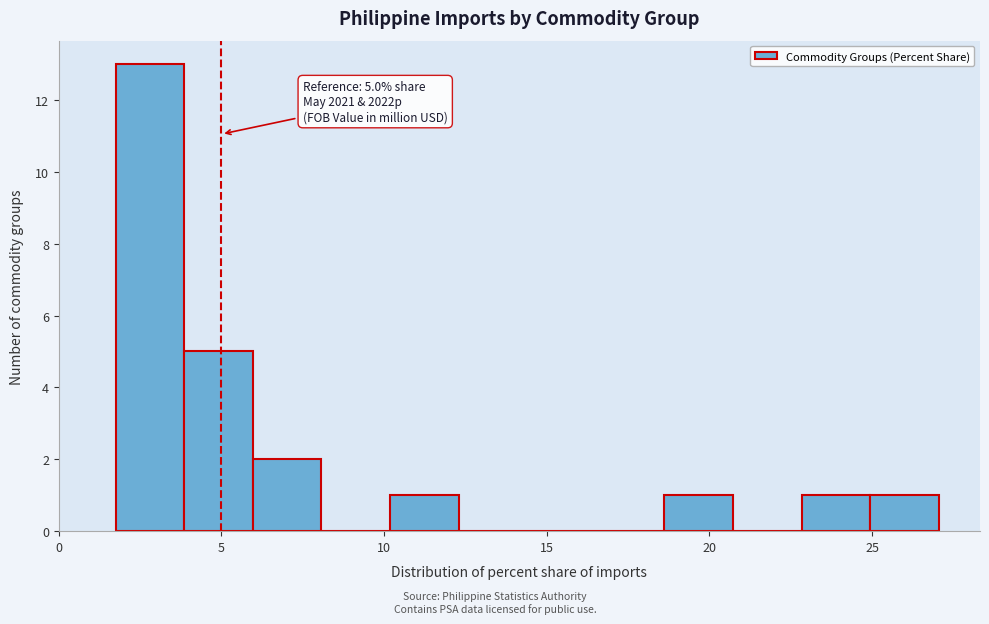

Over which range of the x-axis is the bar tallest?

1.5 to 4.0